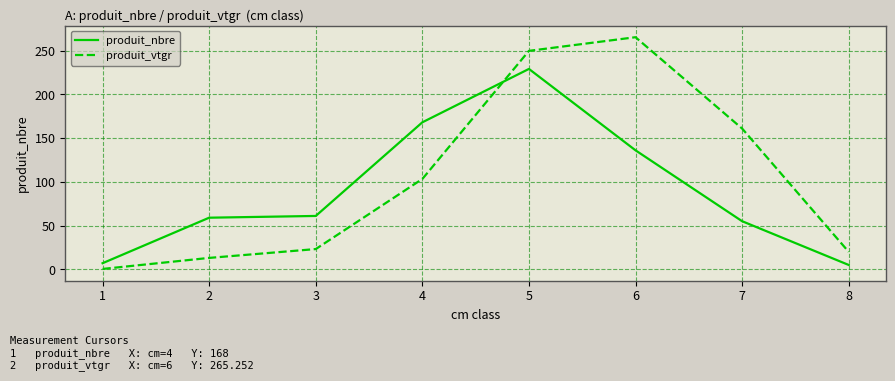

Count the number of categories in the chart.

8